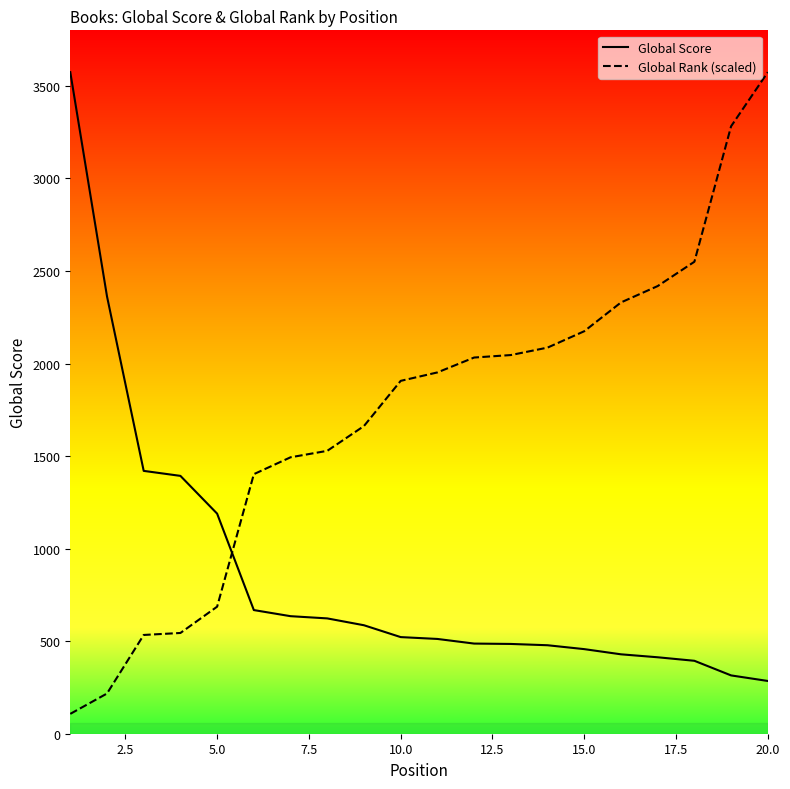

Rank the series by their average value, from highest to lowest.

Global Rank (scaled), Global Score